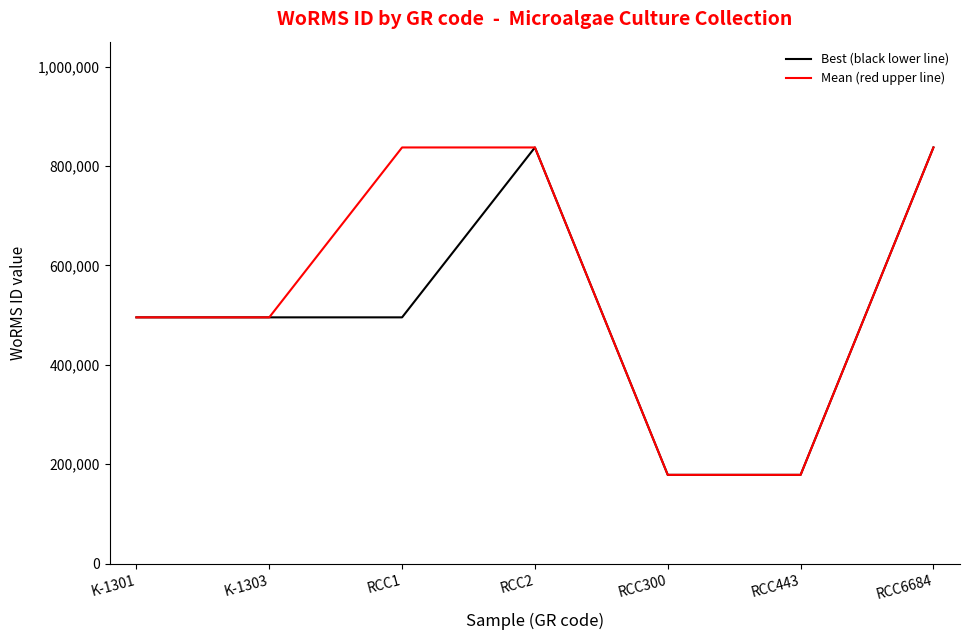

The value of Best (black lower line) at RCC6684 is 837201. True or false?

True